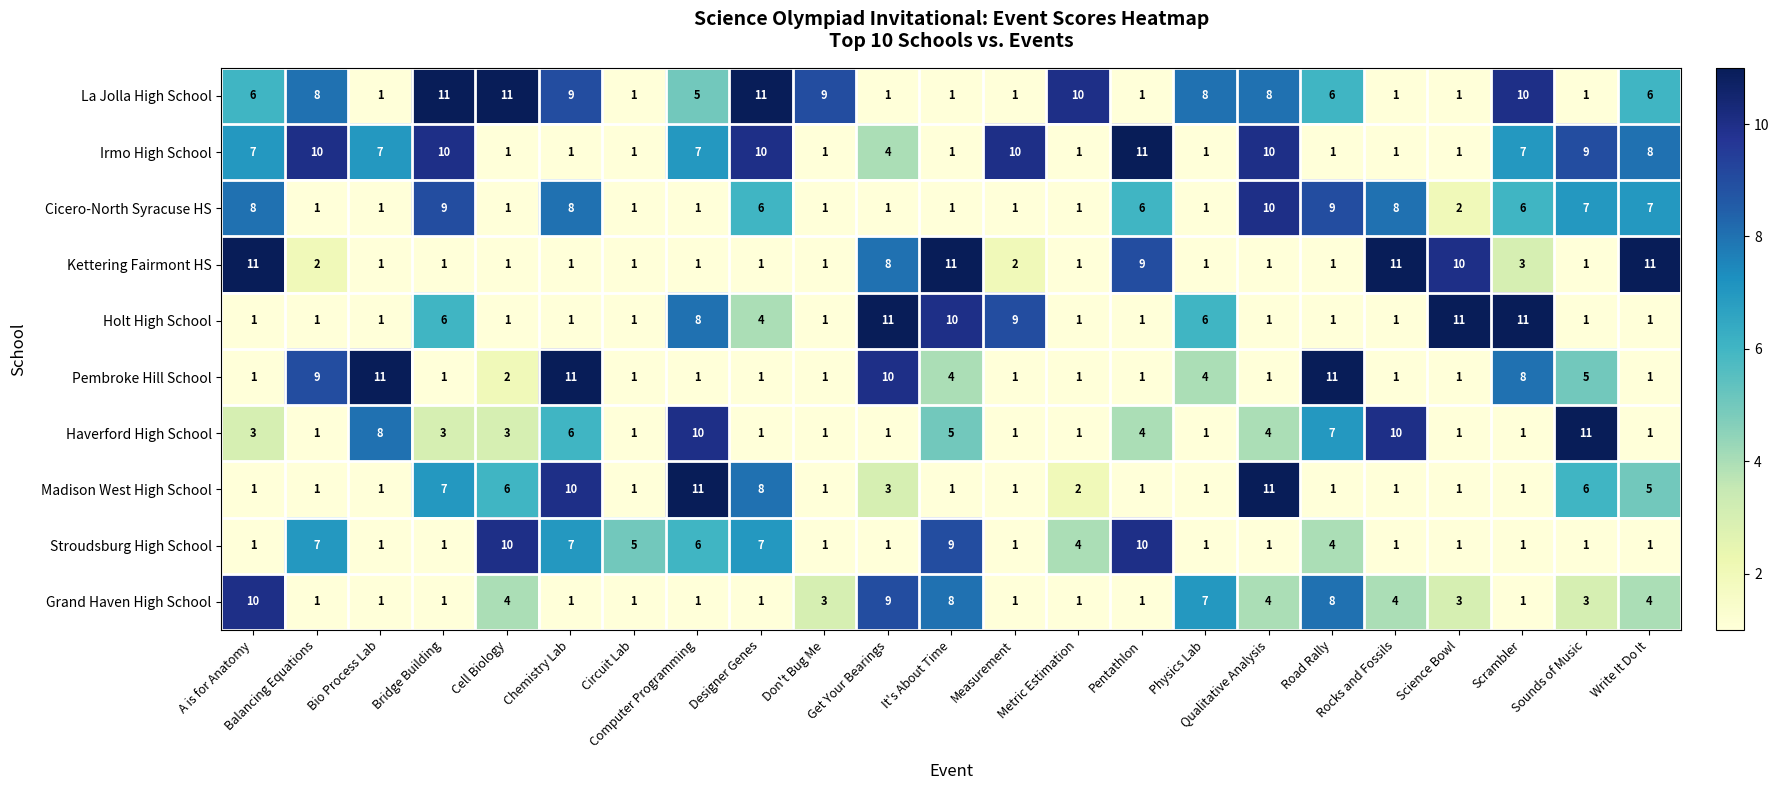

True or false: Haverford High School has a value of 1 at Qualitative Analysis.

False